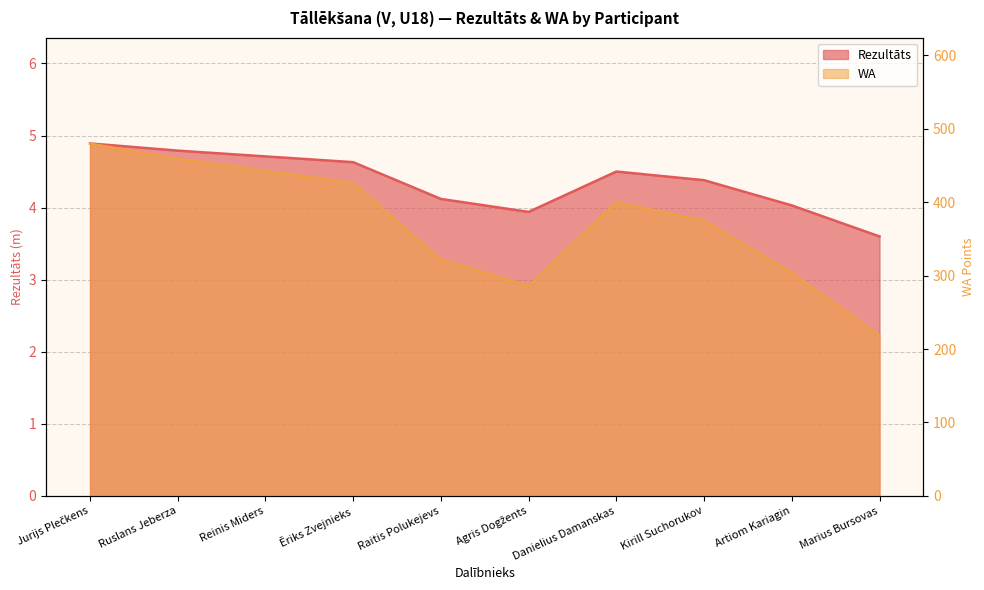

What is the smallest value displayed?

3.6